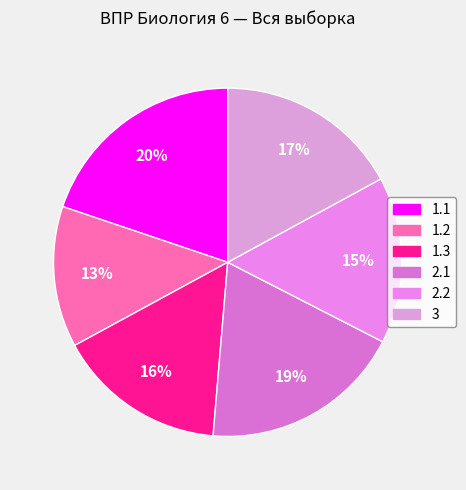

Approximately how many times larger is the value at 1.2 compared to 2.2?

0.8